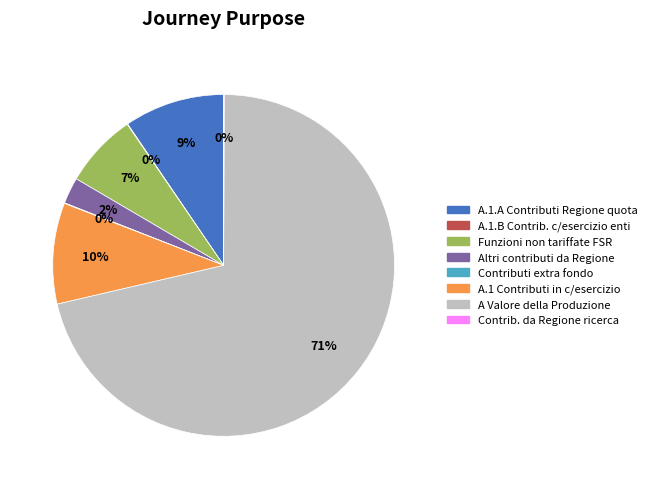

Does any single category account for the majority?

Yes